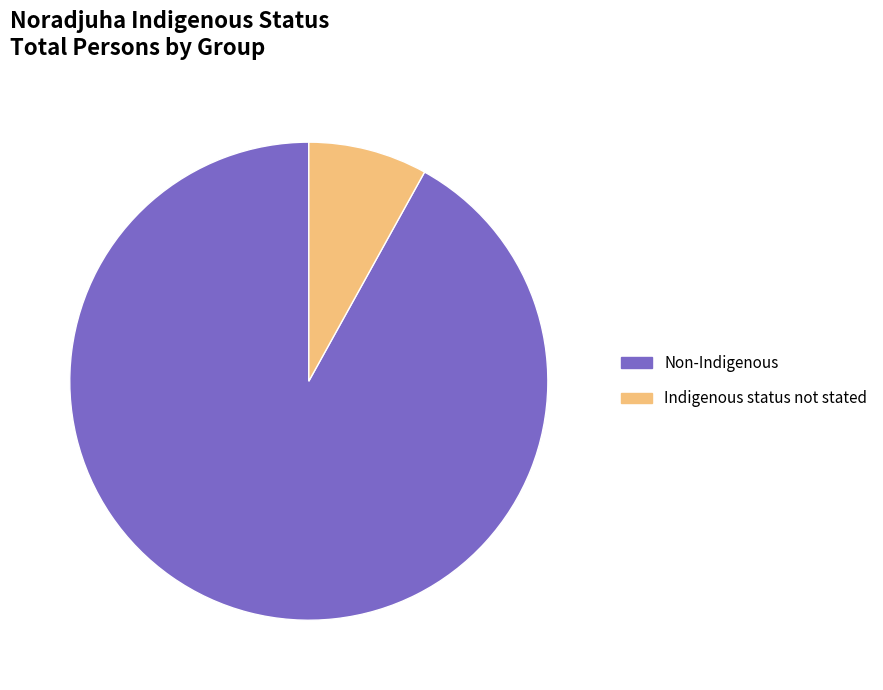

How many segments does this pie chart have?

2